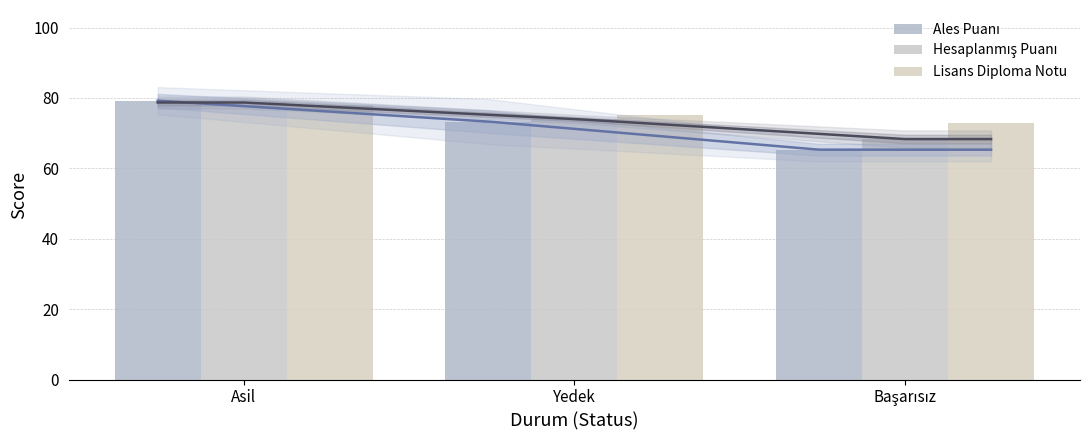

What is the approximate value of Ales Puanı at Başarısız?

65.3